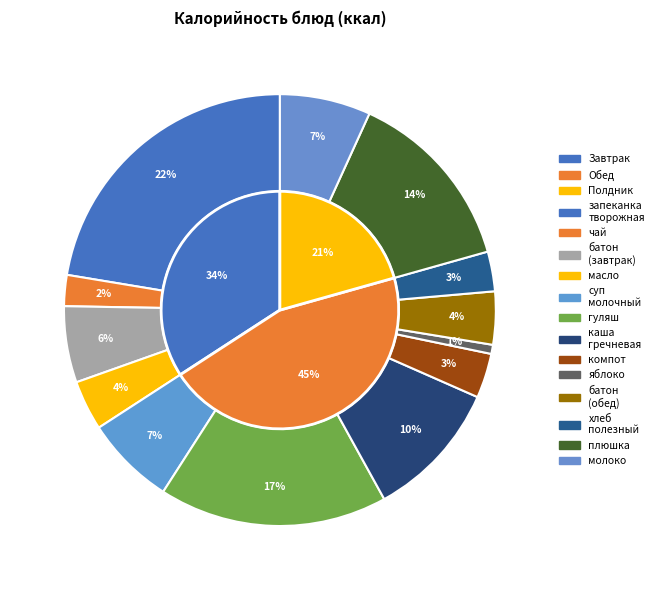

Count the number of slices in the pie.

13